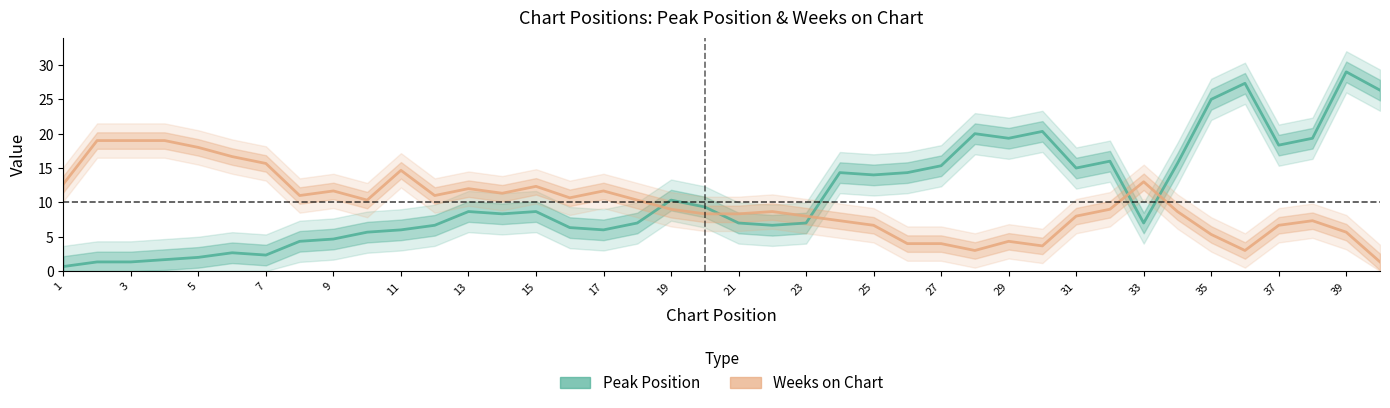

Which series has the widest spread of values?

Peak Position